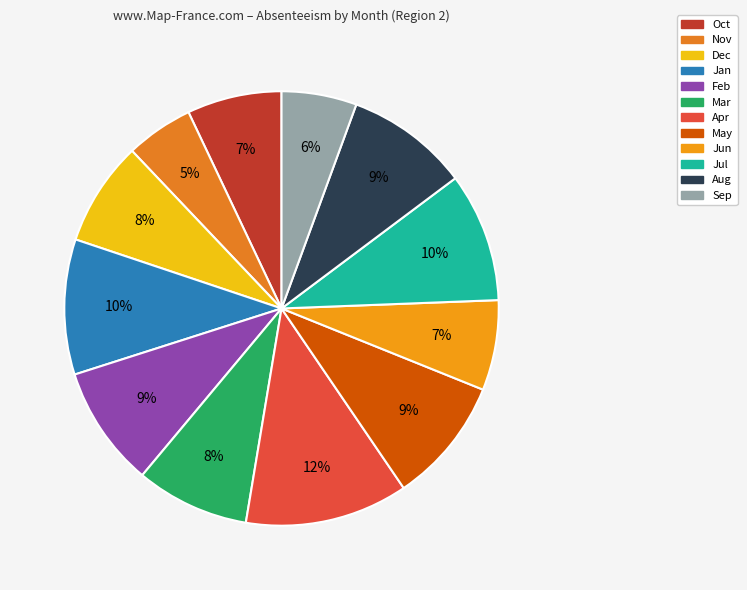

Is it true that Aug is 9% of the pie?

True